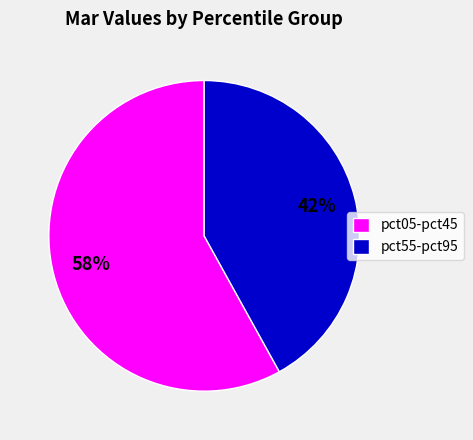

Rank the categories by value from lowest to highest.

pct55-pct95, pct05-pct45